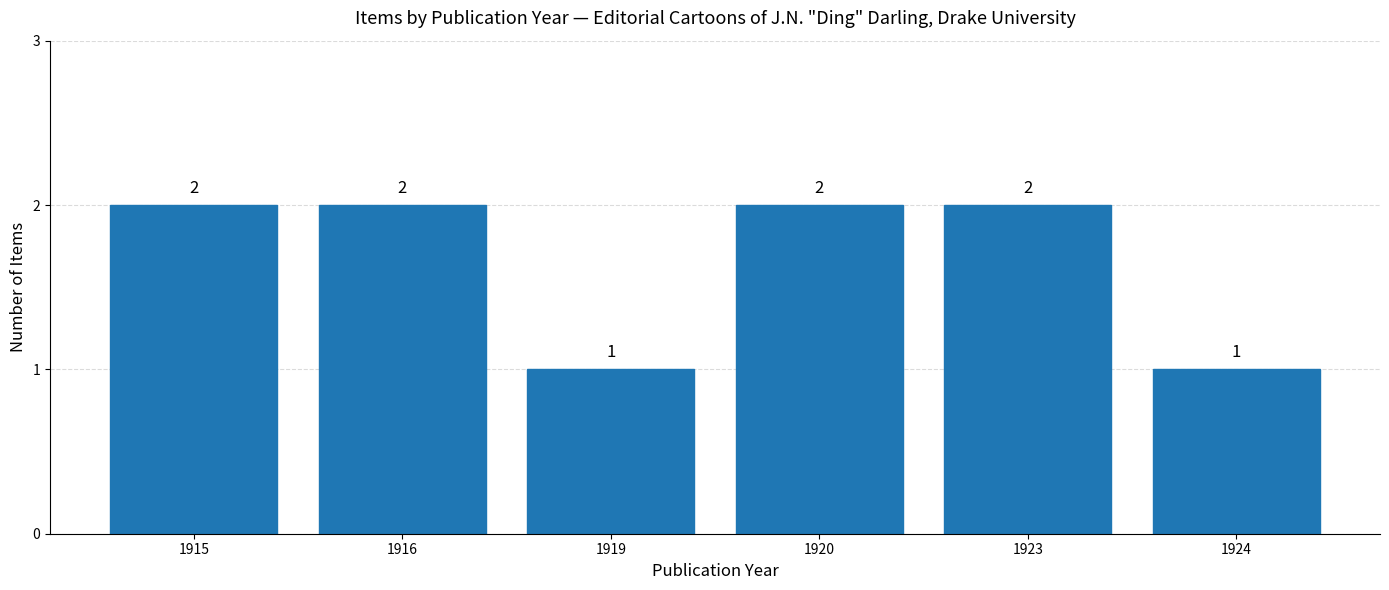

What is the ratio of the value at 1916 to the value at 1919?

2.0